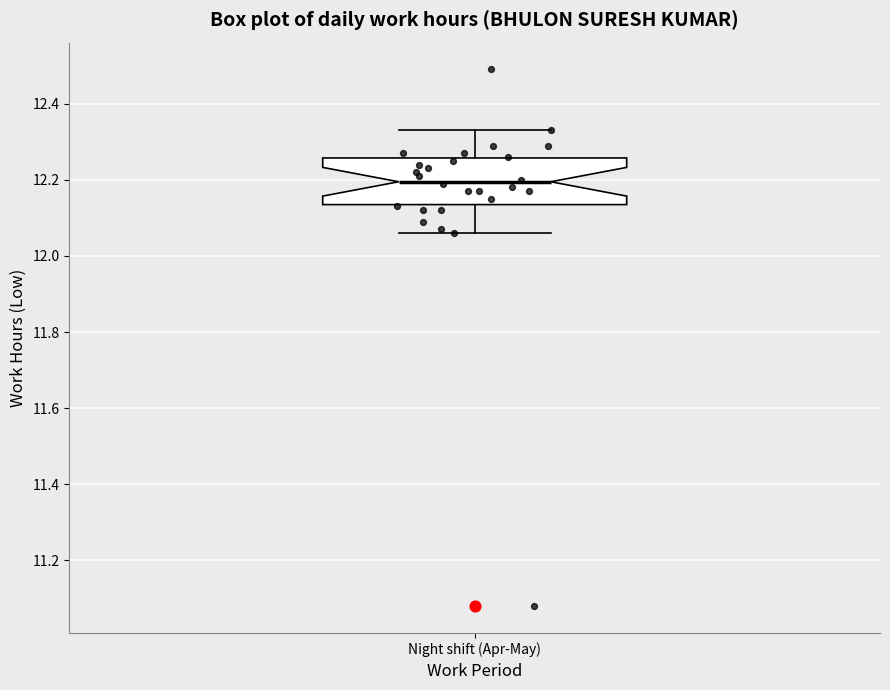

Transcribe this box plot: give where the median line is, the range the box spans, and where the two whiskers end, as read against the y-axis. The values are not printed on the chart, so give them approximately, as read against the axis.

median 12.20, box 12.14 to 12.26, whiskers 12.06 to 12.34